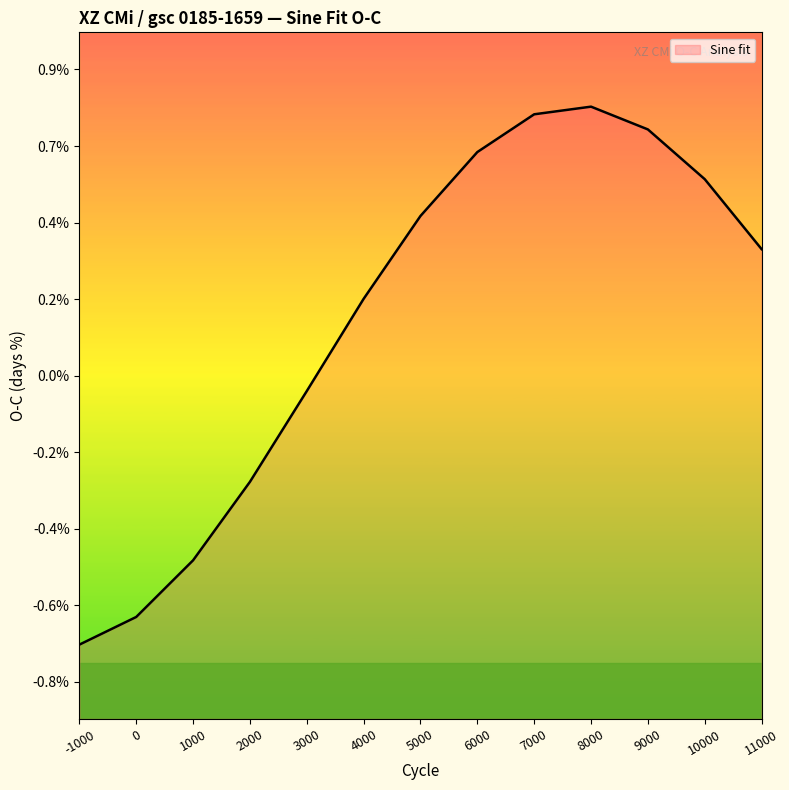

The chart shows a value of 0.0 at 5000. True or false?

True